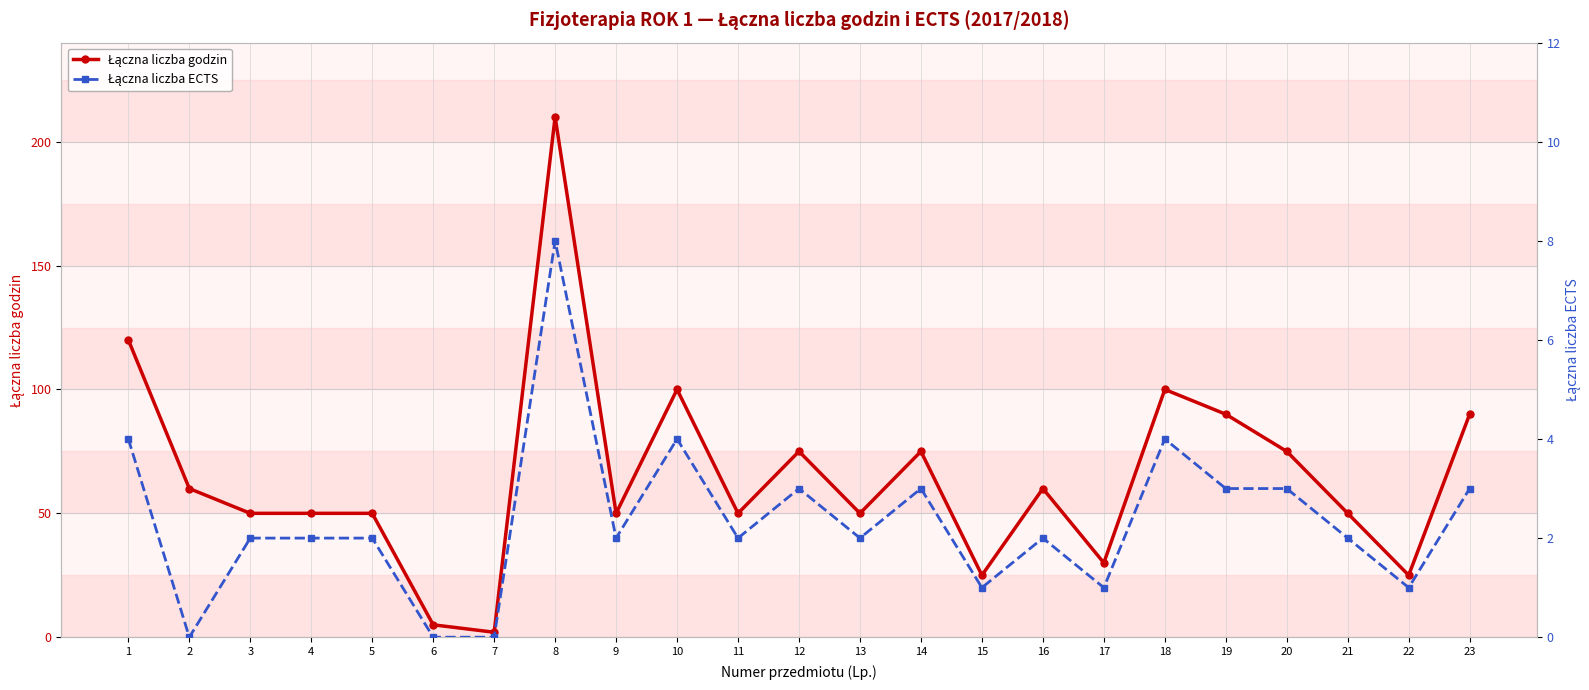

At which category does Łączna liczba godzin reach its first local peak?

8